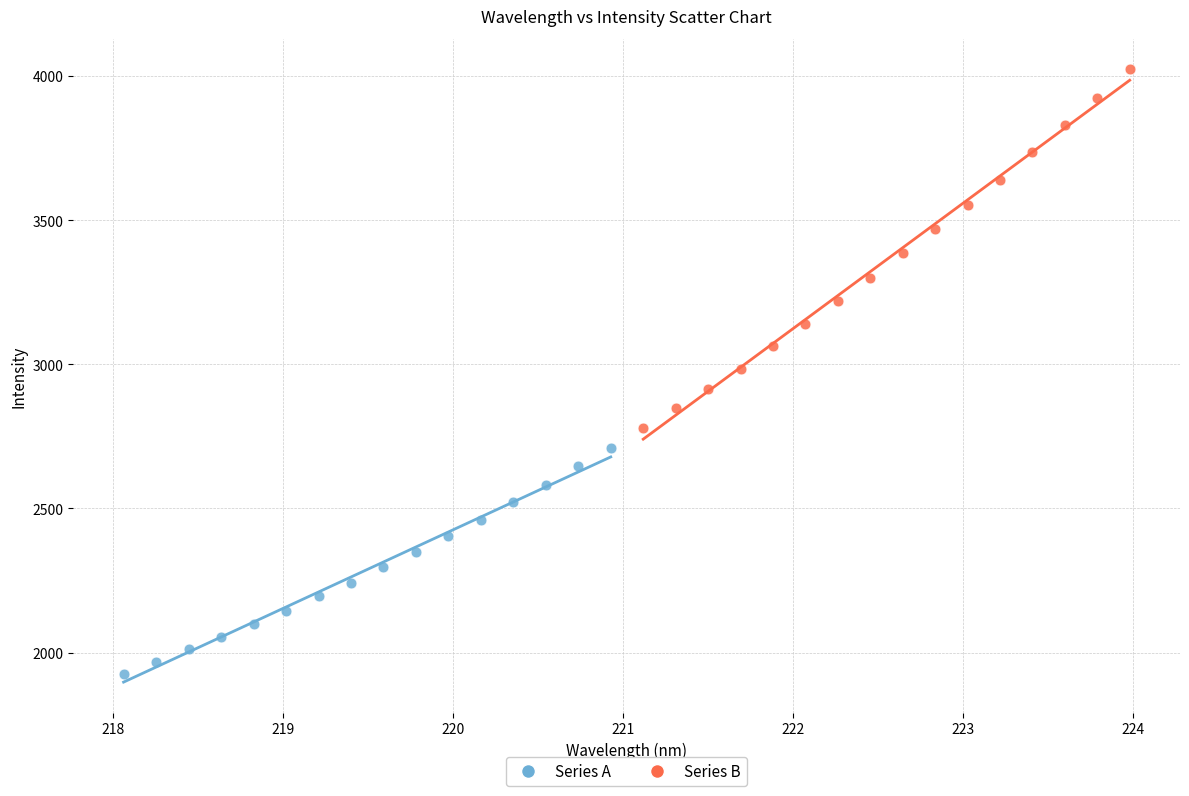

Which series reaches the maximum Y coordinate?

Series B